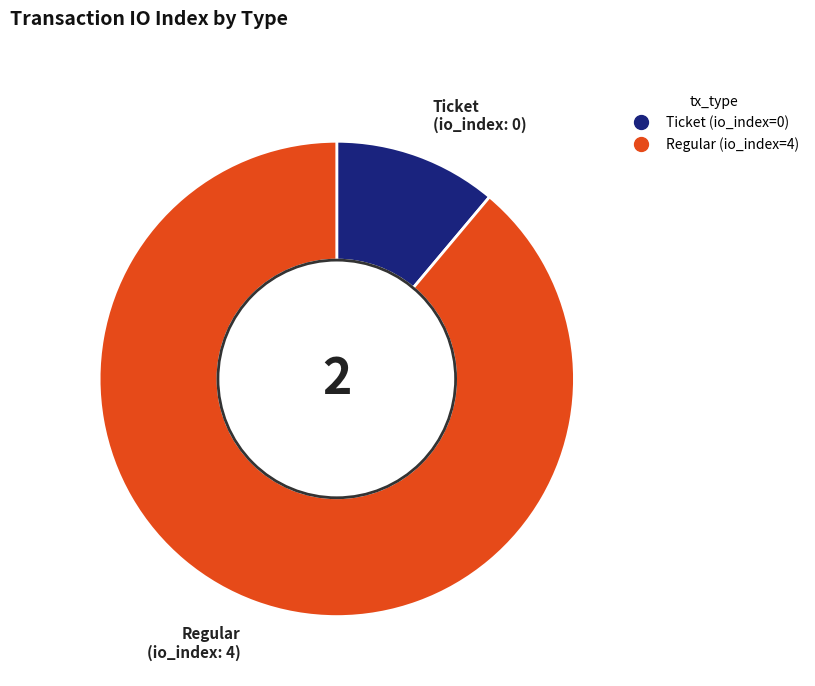

What is the majority slice?

Regular